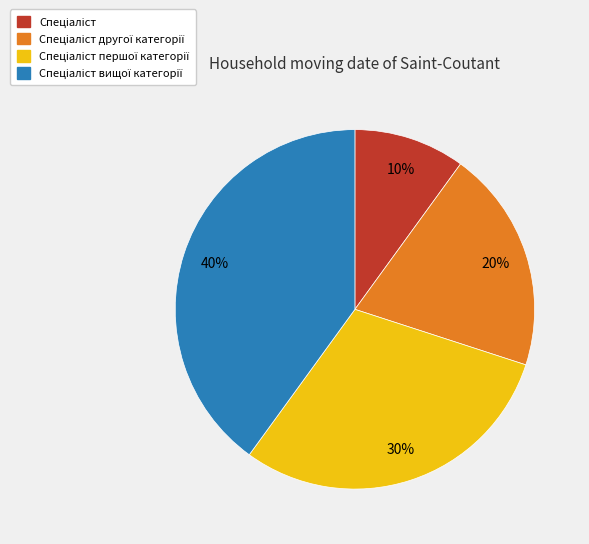

To the nearest percent, what is the average slice percentage?

25%